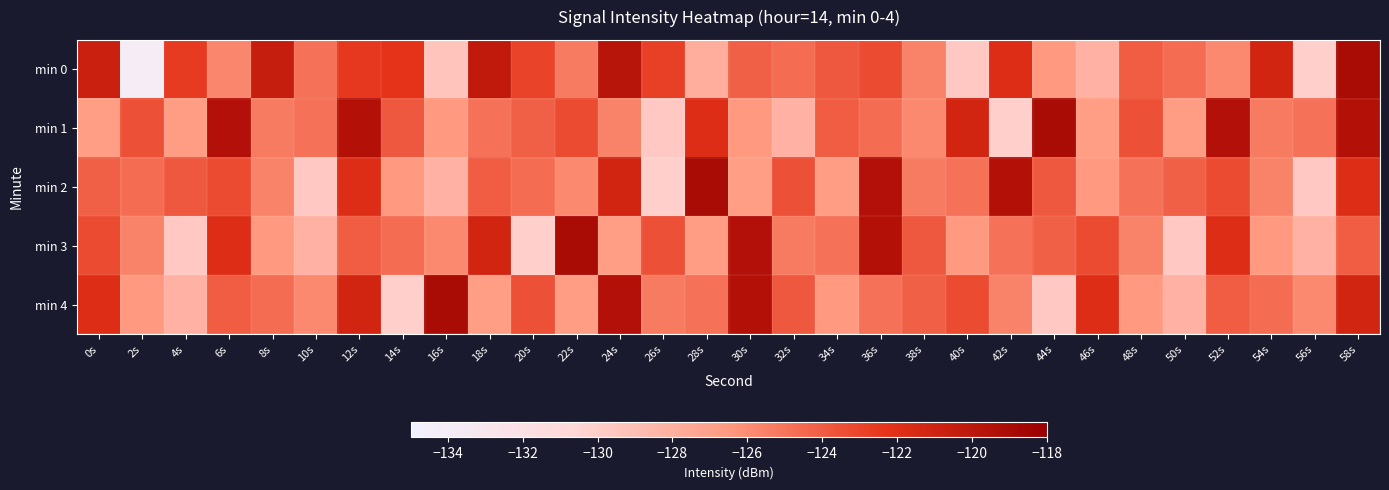

Between 42s and 46s, which series saw the biggest shift?

min 2